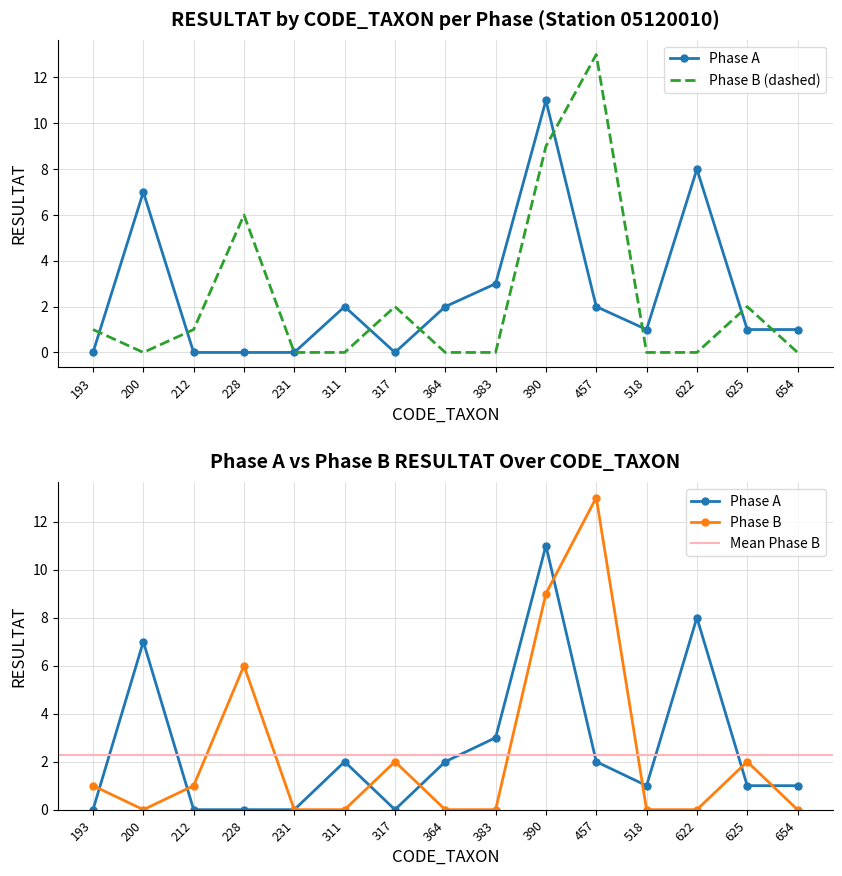

Reading left to right, transcribe all the data shown in this chart.

Phase A (RESULTAT): 193=0	200=7	212=0	228=0	231=0	311=2	317=0	364=2	383=3	390=11	457=2	518=1	622=8	625=1	654=1
Phase B (RESULTAT): 193=1	200=0	212=1	228=6	231=0	311=0	317=2	364=0	383=0	390=9	457=13	518=0	622=0	625=2	654=0